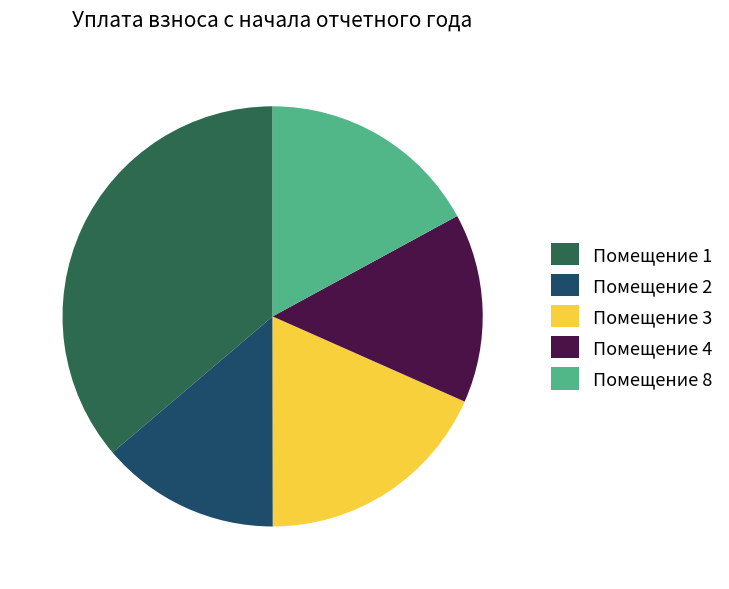

What is the ratio of the value at Помещение 3 to the value at Помещение 8?

1.1